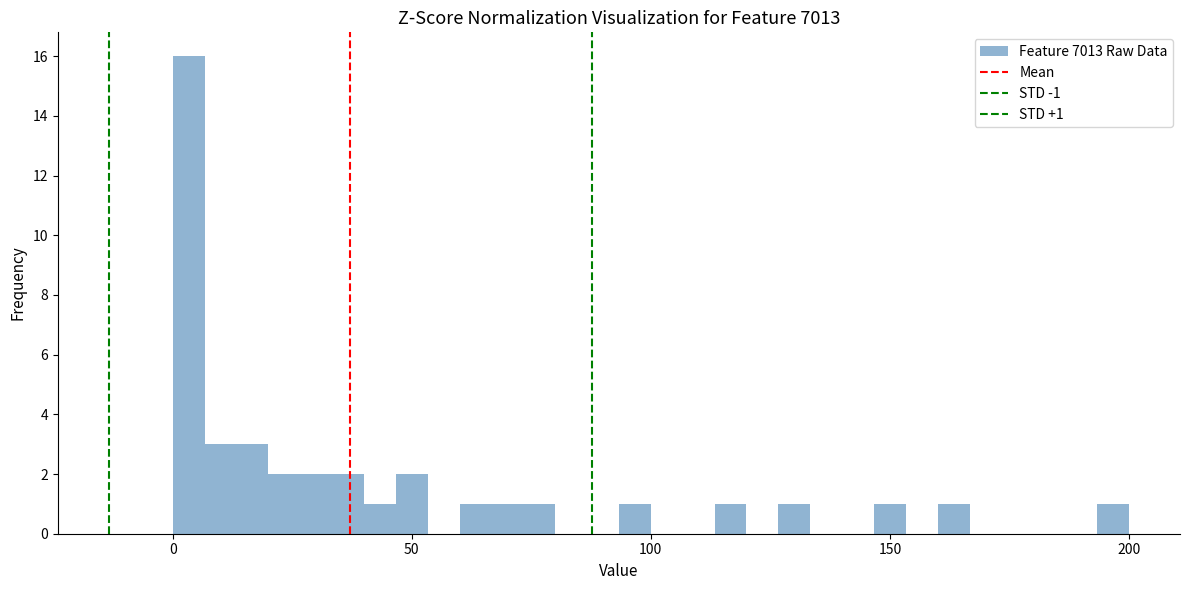

Read against the x-axis, roughly where is the centre of the tallest bar?

5